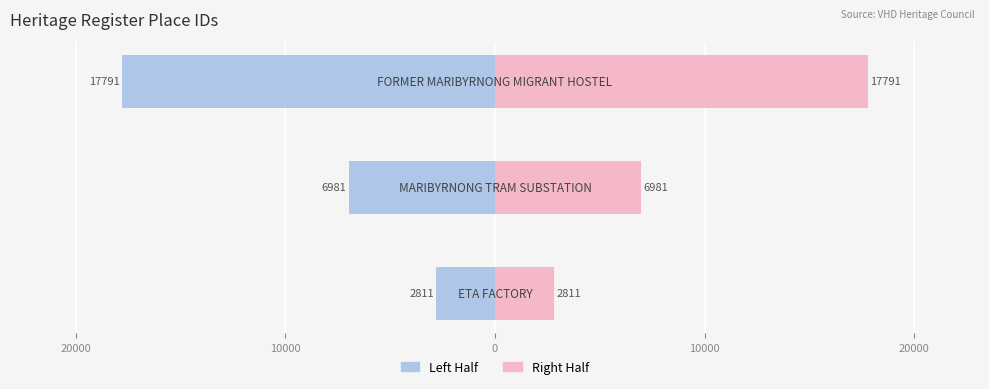

True or false: ID (right half) has a value of 1921.4 at 20000.

False